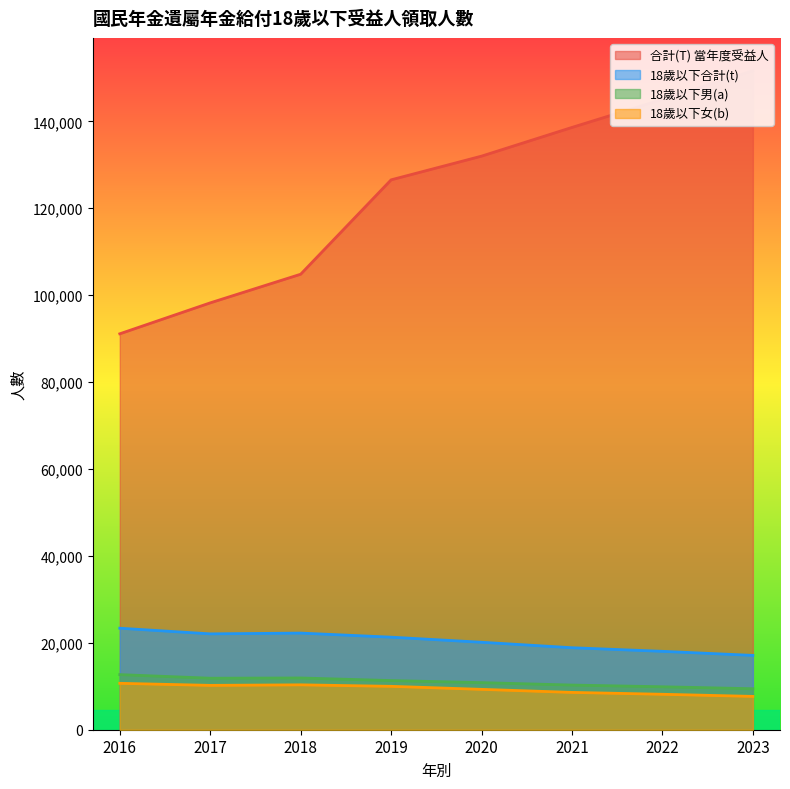

How many distinct data groups are displayed?

4